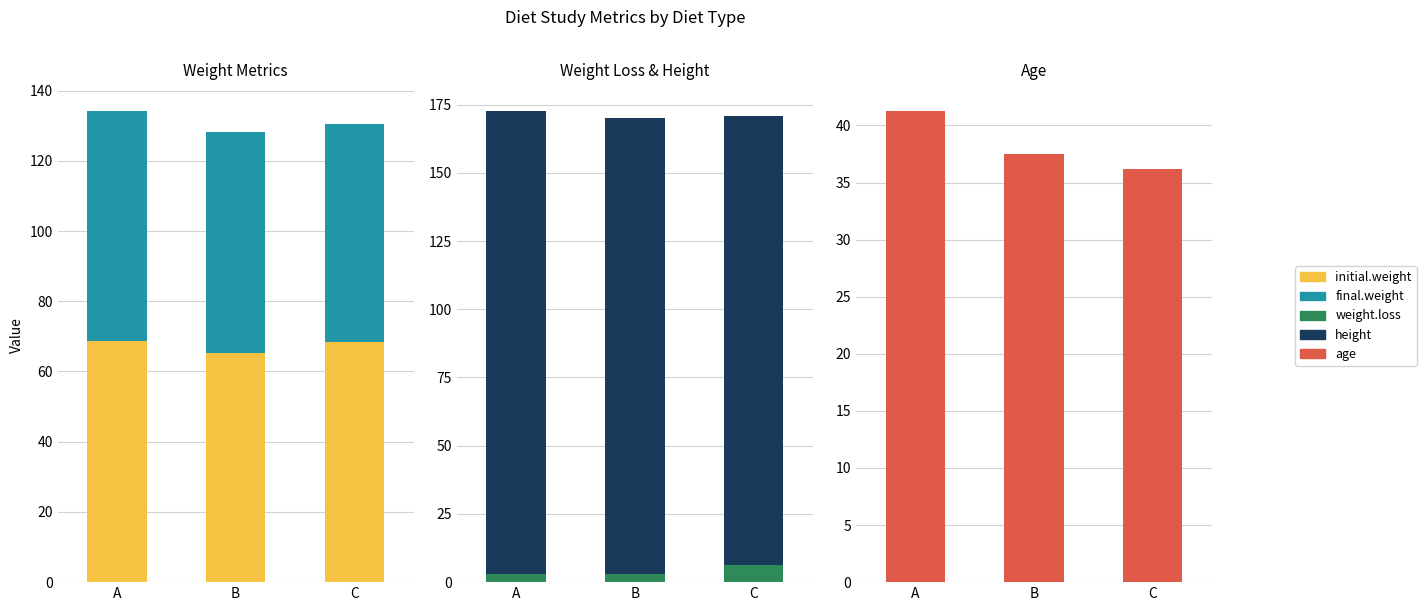

At which label is initial.weight closest to 67?

C